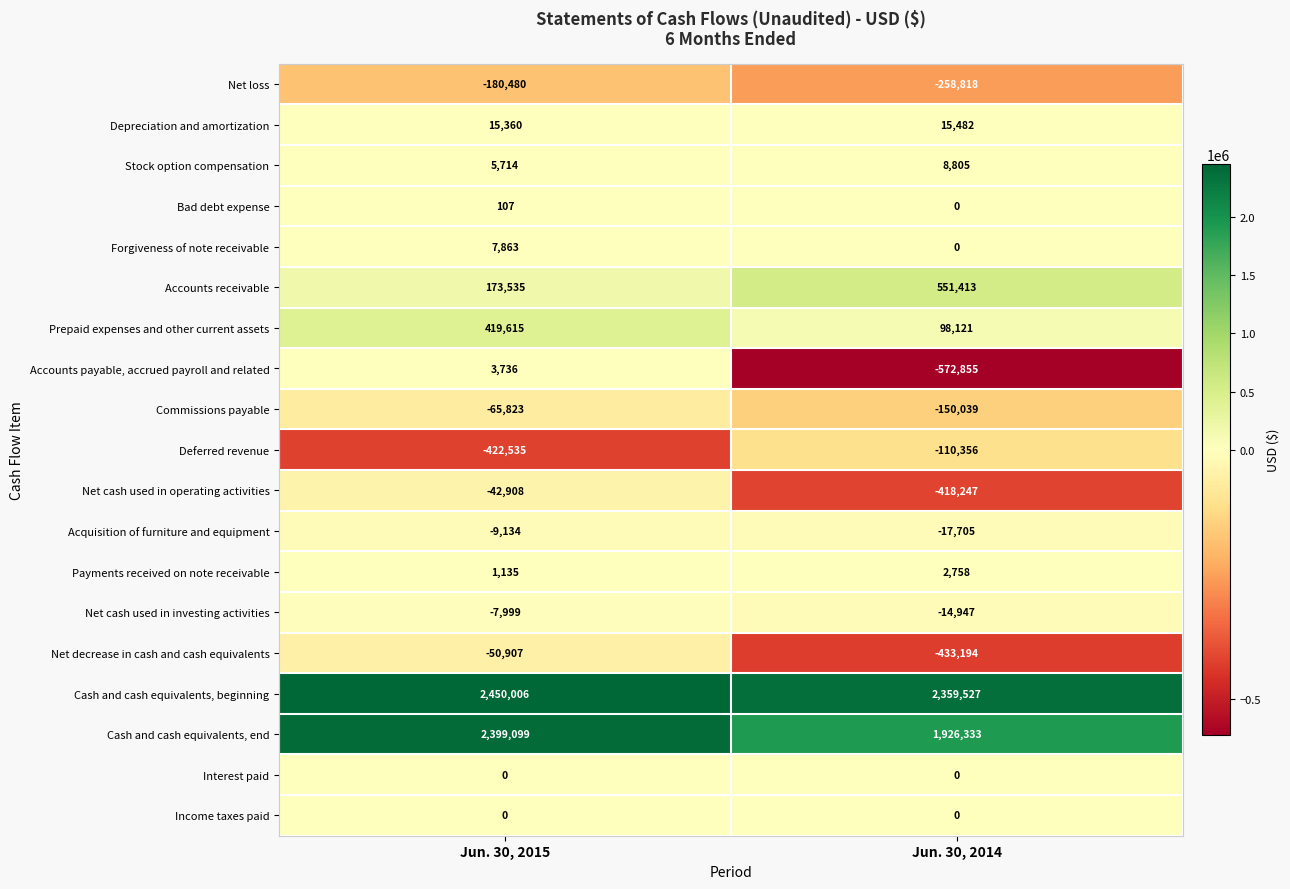

What is the approximate value of Accounts receivable at Jun. 30, 2015, to the nearest 10?

173540